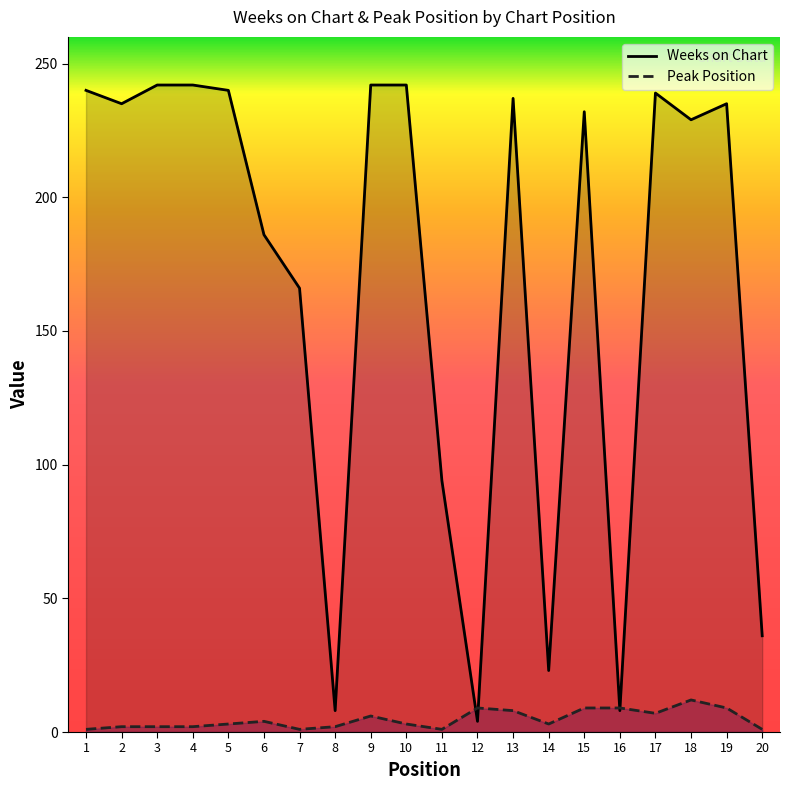

How many intersections are there between Weeks on Chart and Peak Position?

4